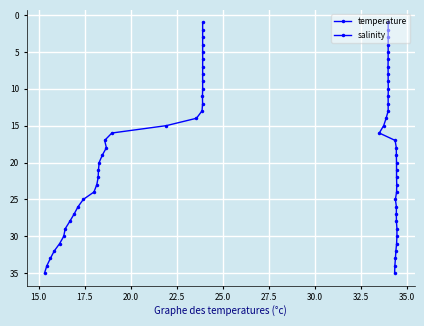

The value of temperature at 22.5 is 3. True or false?

False